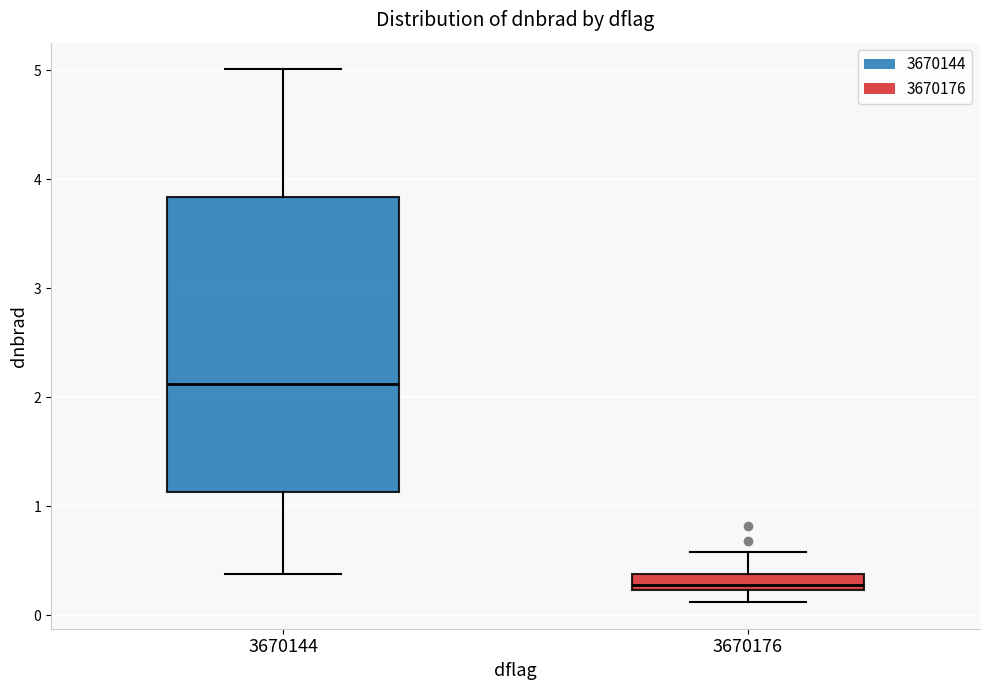

Comparing the boxes themselves (not the whiskers), which one is the tallest?

3670144